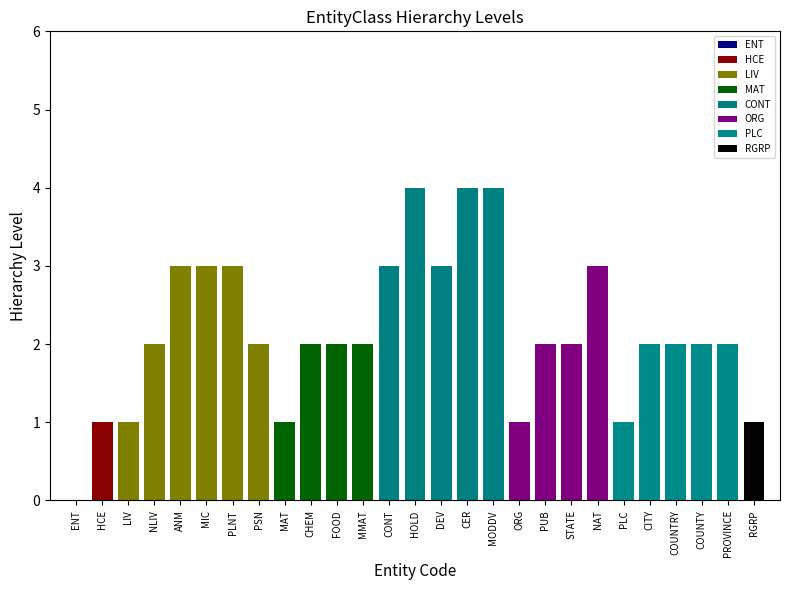

What position from the right is CER?

12